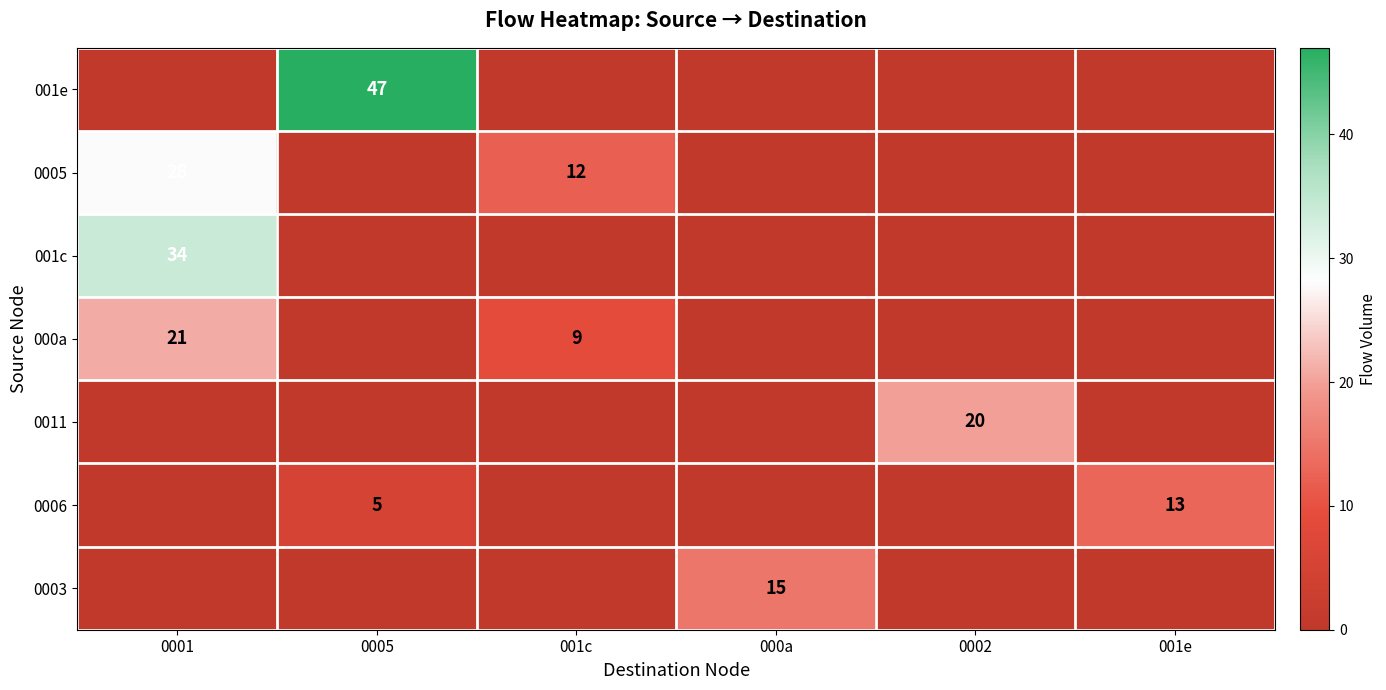

Which has a higher value, 001e or 001c?

001e